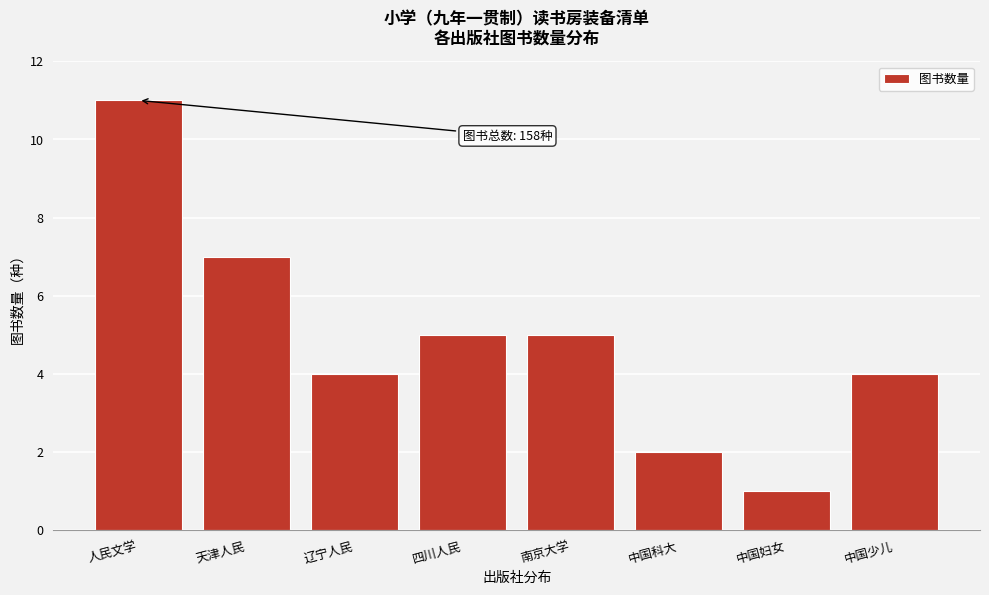

Reading left to right, extract all data points from this chart.

11	7	4	5	5	2	1	4